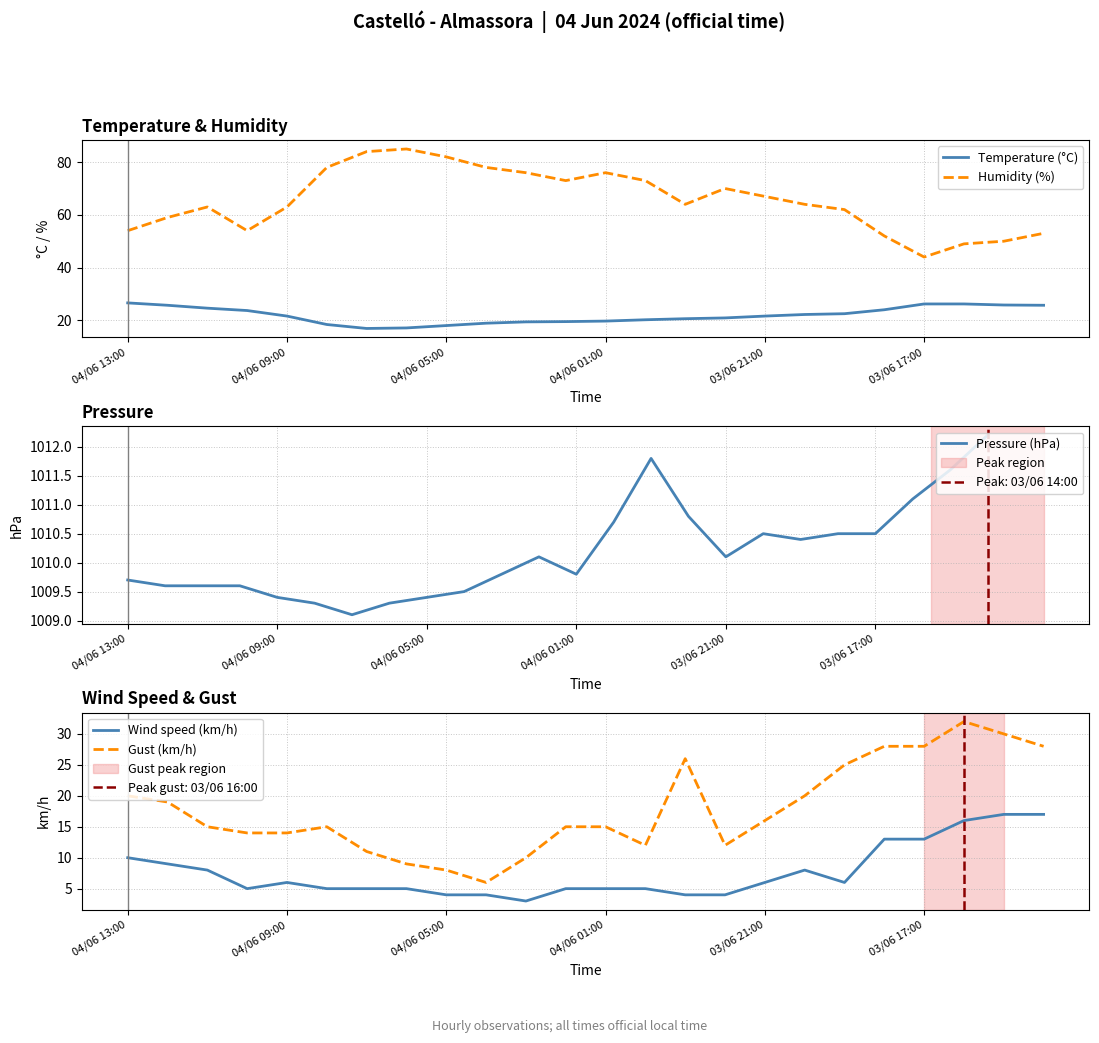

True or false: Humidity (%) and Temperature (°C) cross at least once.

False